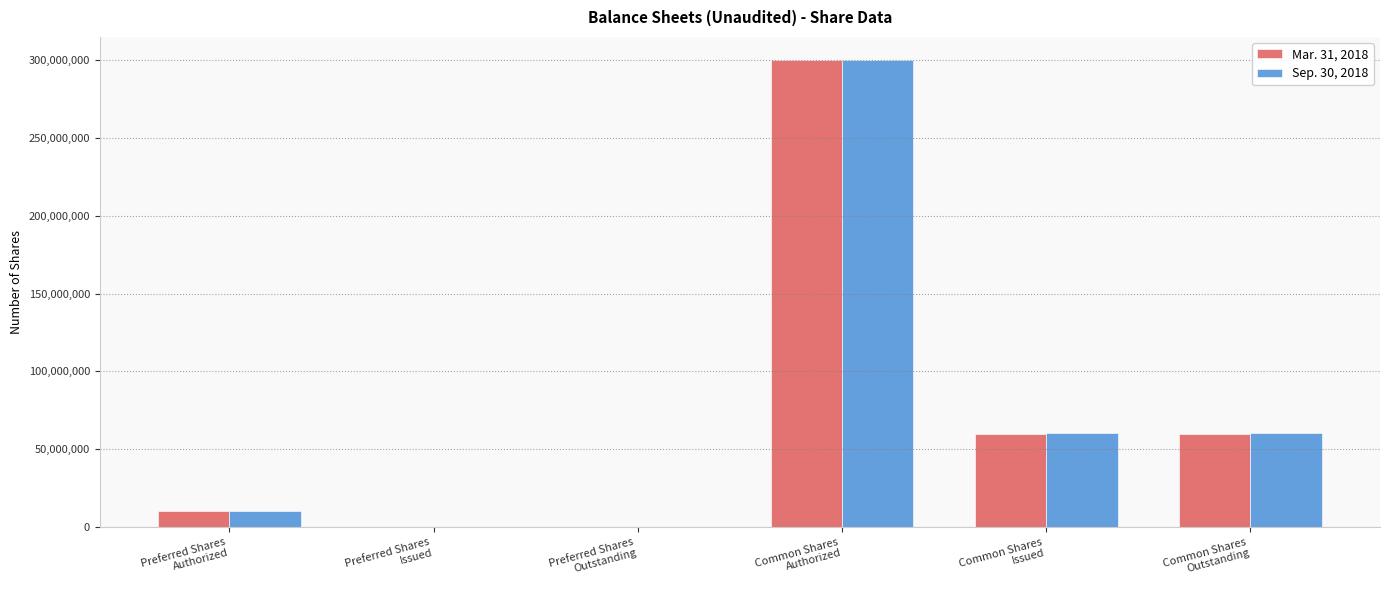

What is the maximum value shown in the chart?

300000000